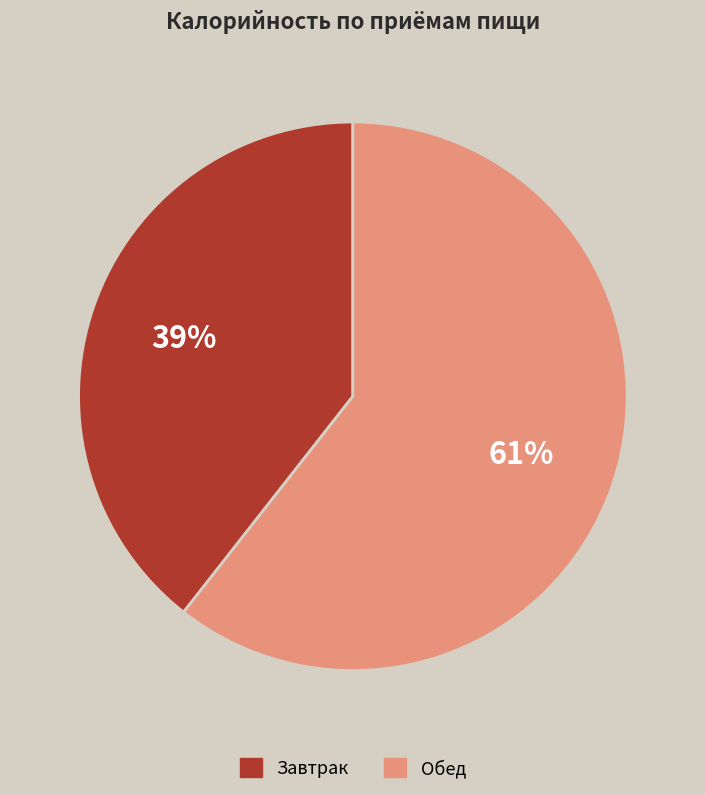

To the nearest percent, what is the average slice percentage?

50%